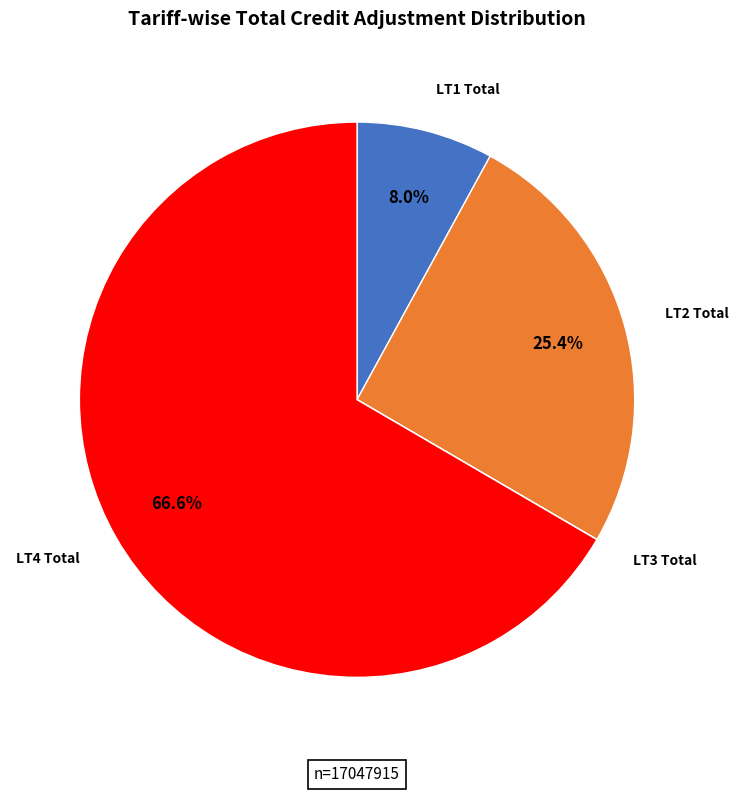

Rank the categories by value from highest to lowest.

LT4 Total, LT2 Total, LT1 Total, LT3 Total